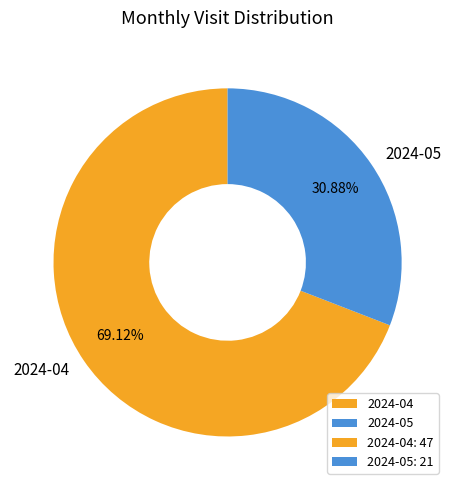

Rank the categories by value from lowest to highest.

2024-05, 2024-04